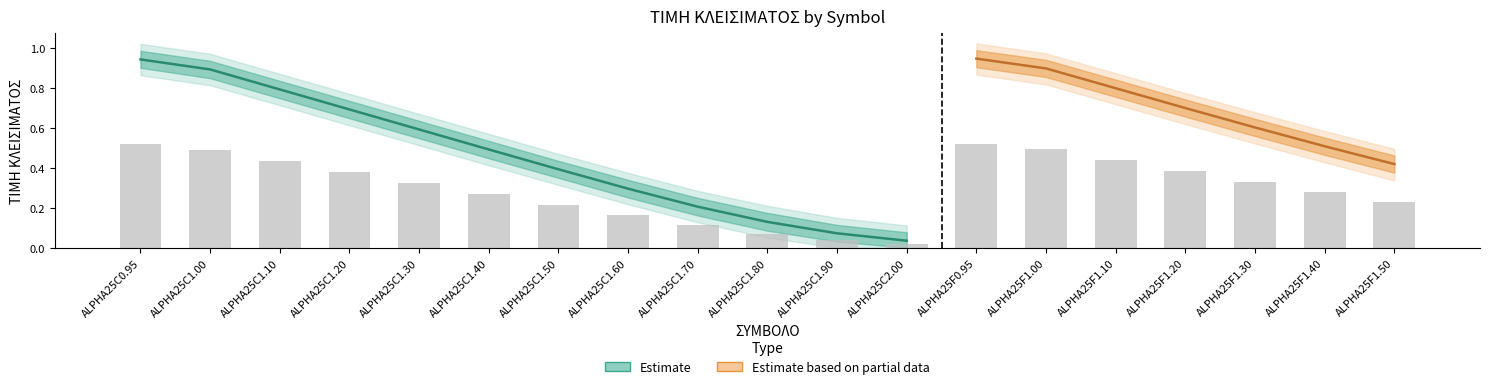

What is the maximum value for ΤΙΜΗ ΚΛΕΙΣΙΜΑΤΟΣ?

0.9